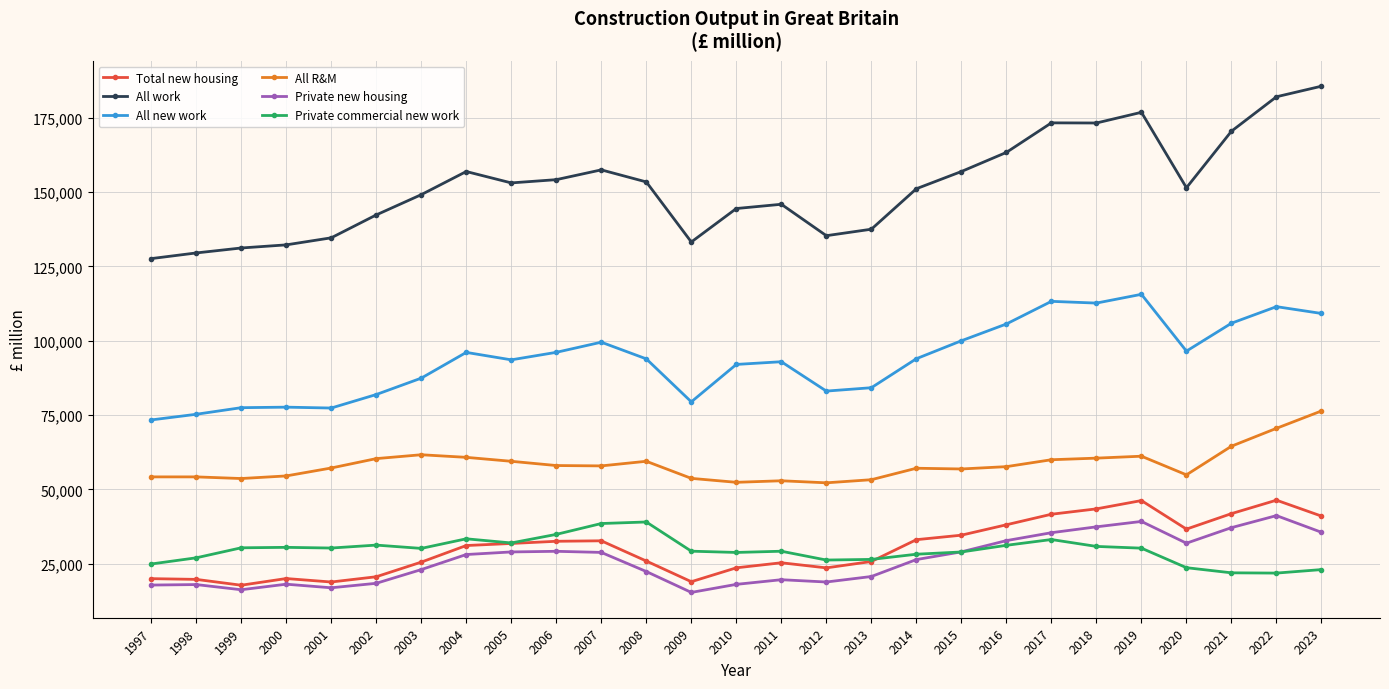

What is the difference between the second highest and second lowest values in the All work series?

52510